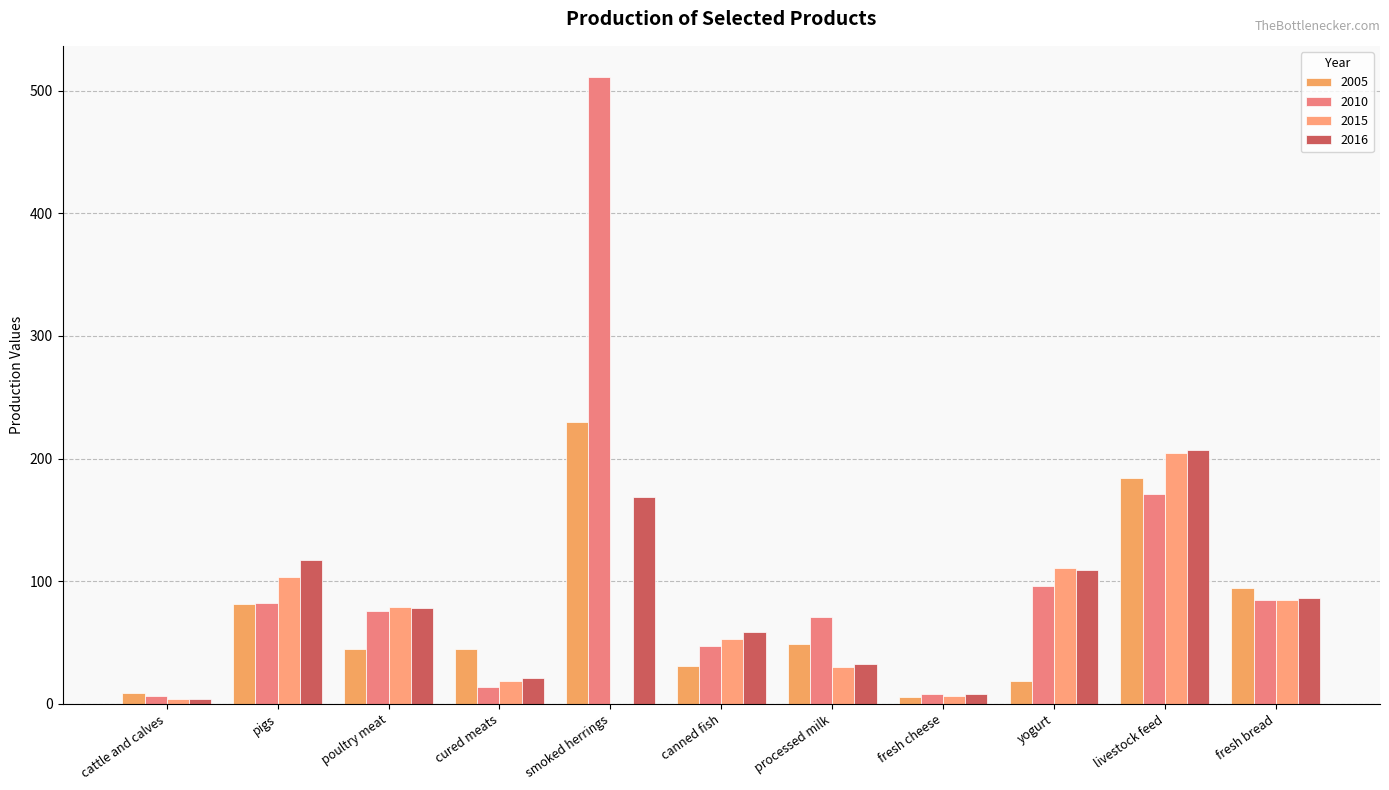

How many values in the 2015 series exceed 52?

6